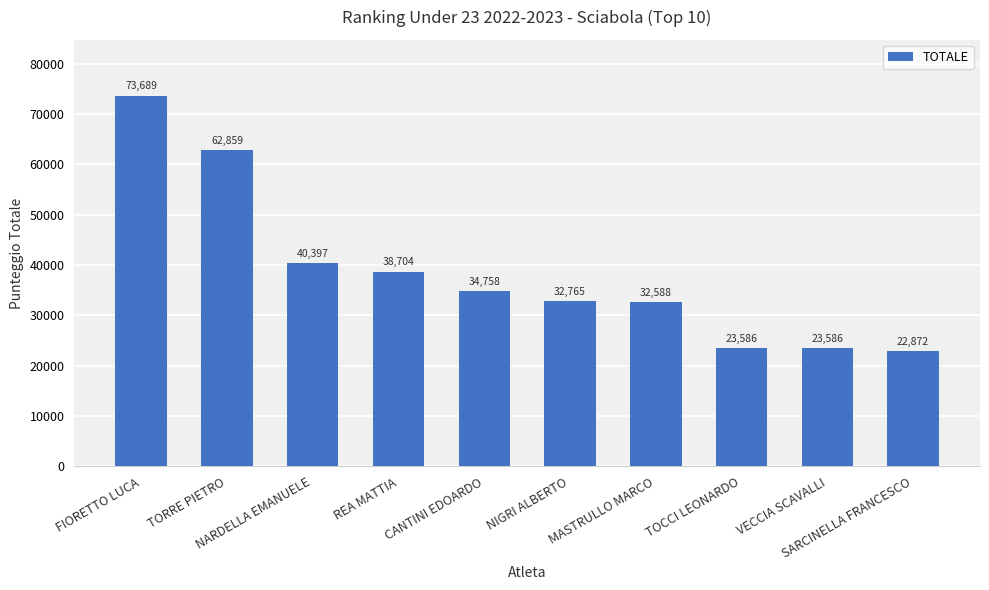

What is the smallest value displayed?

22872.5